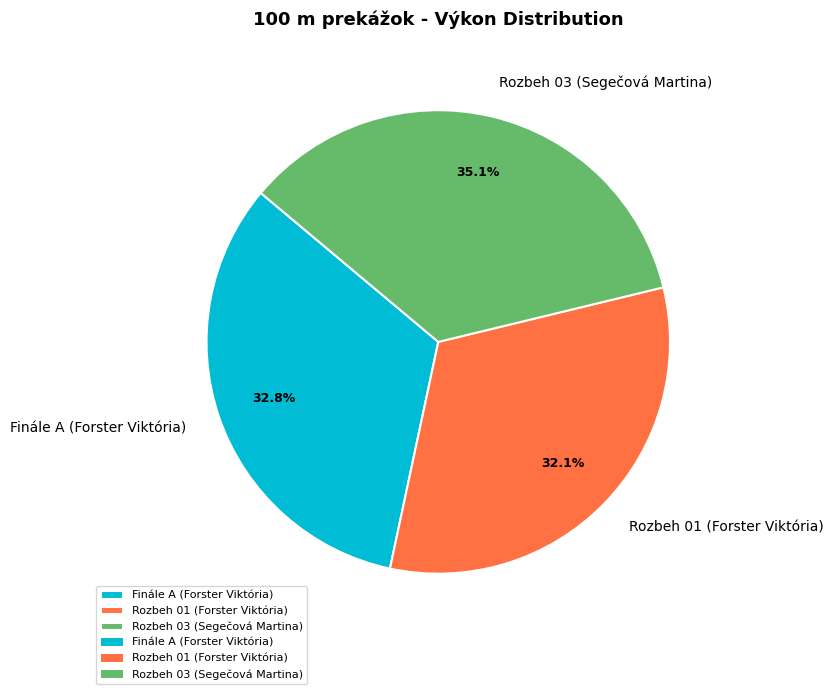

The Rozbeh 01 (Forster Viktória) slice represents 42% of the pie. True or false?

False